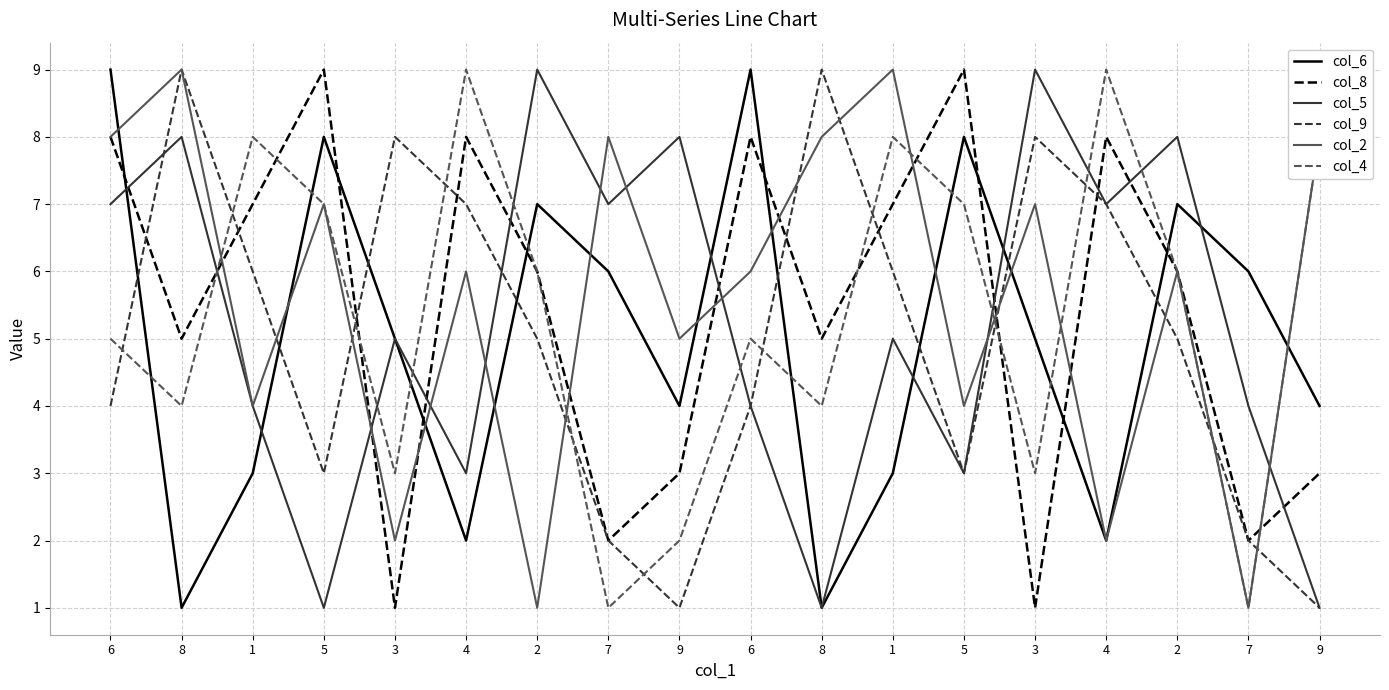

The value of col_8 at 8 is 5. True or false?

True